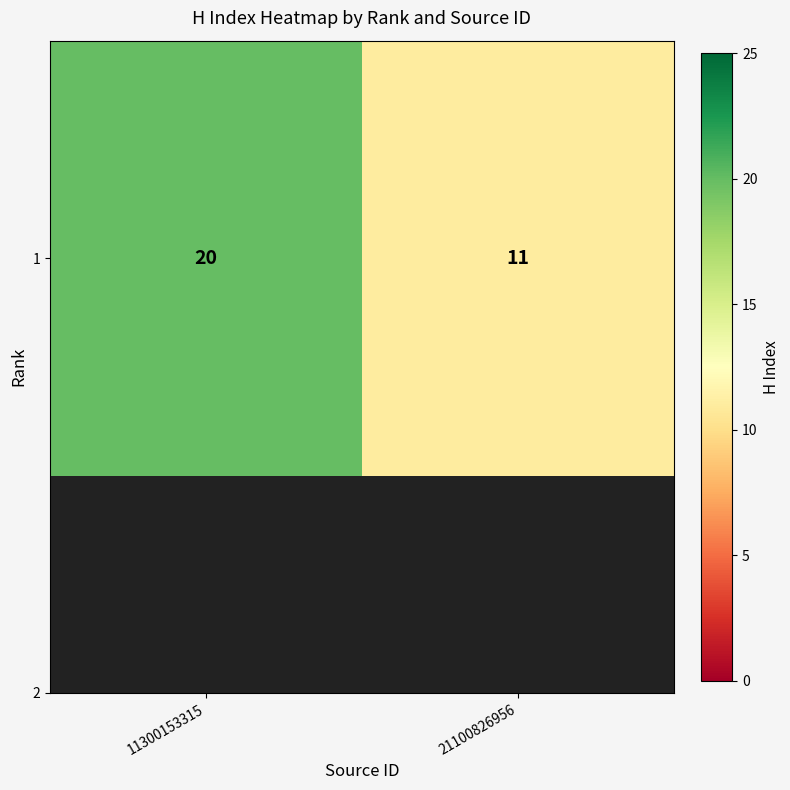

What is the ratio of the value at 21100826956 to the value at 11300153315?

0.6